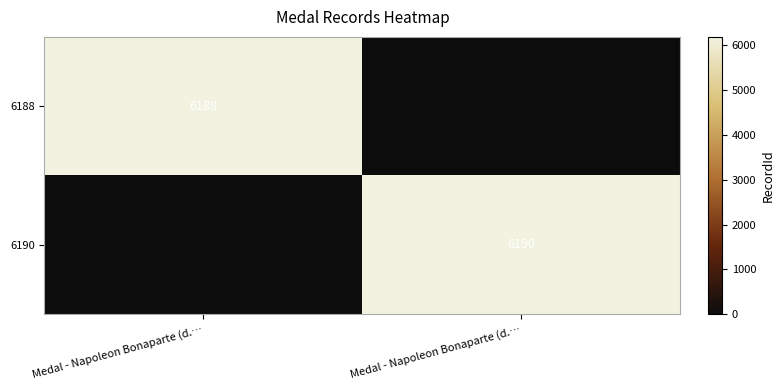

At how many categories does at least one series exceed 3254?

2